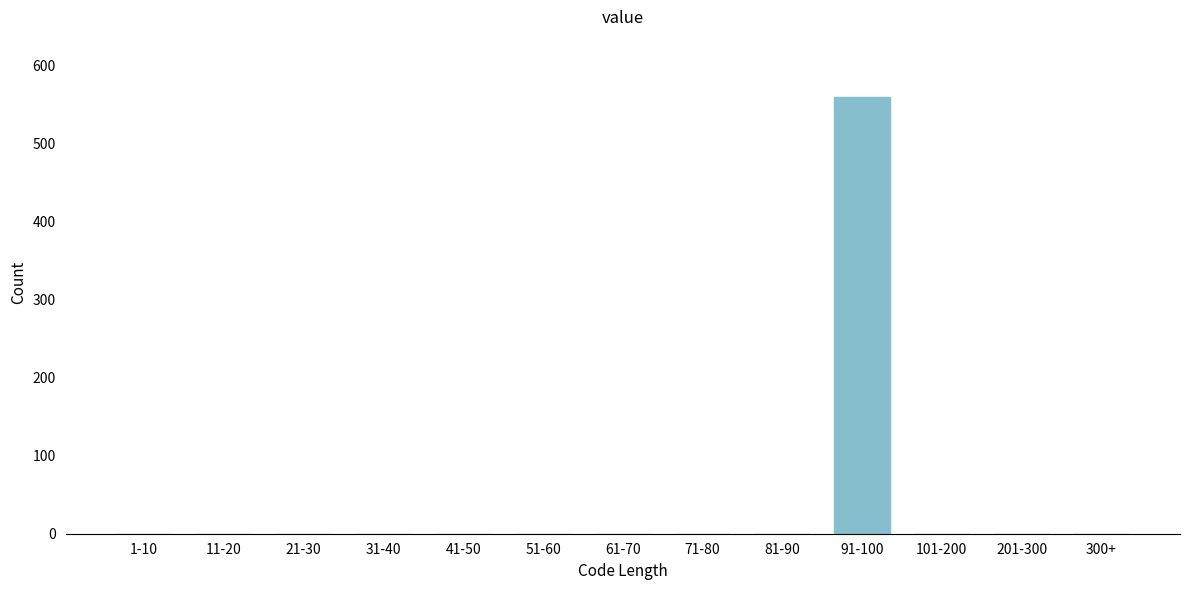

Reading right to left, extract all data points from this chart.

300+=0	201-300=0	101-200=0	91-100=560	81-90=0	71-80=0	61-70=0	51-60=0	41-50=0	31-40=0	21-30=0	11-20=0	1-10=0